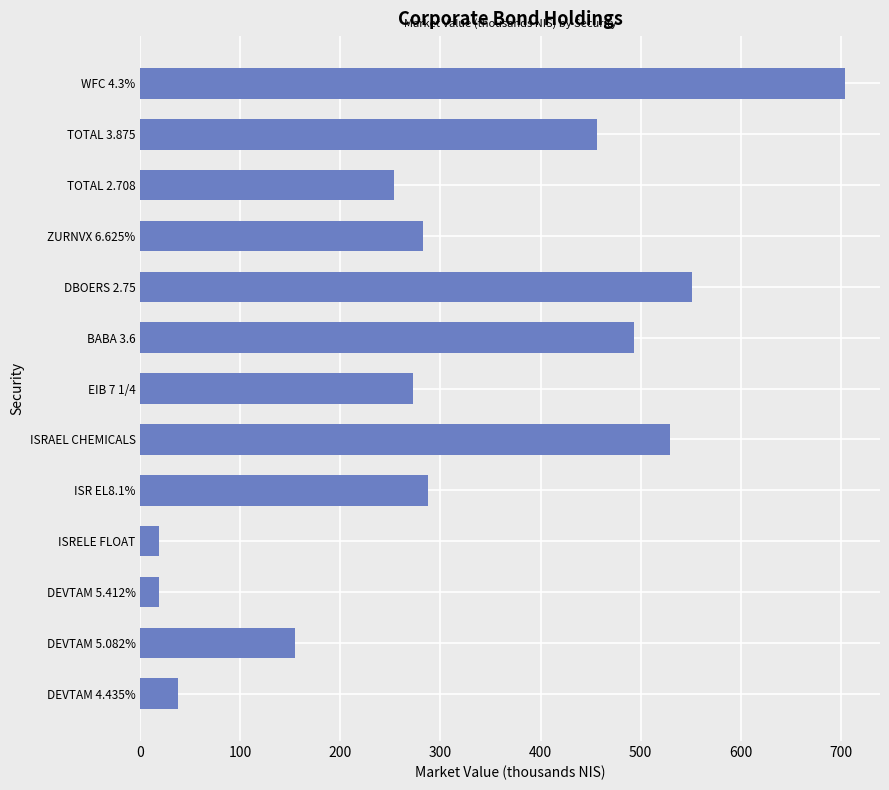

Which has a higher value, TOTAL 3.875 or DEVTAM 5.412%?

TOTAL 3.875